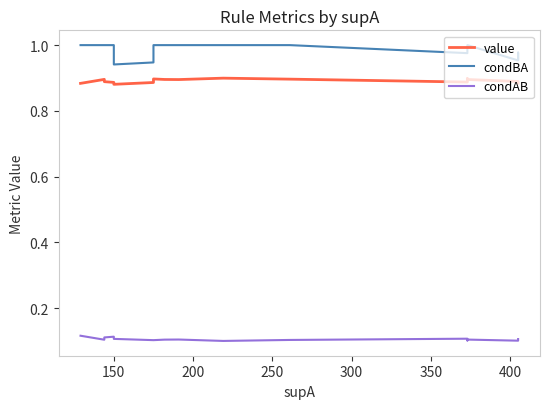

True or false: condAB and condBA intersect in this chart.

False